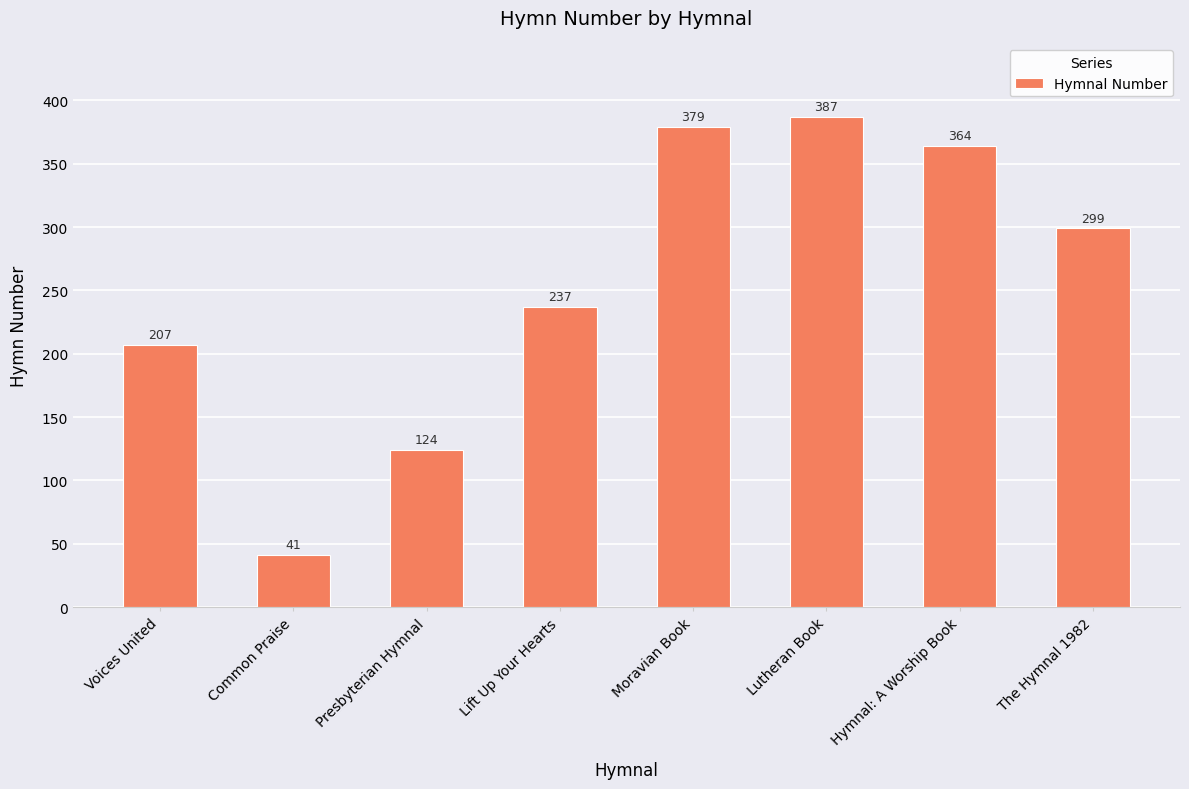

How many distinct data groups are displayed?

1